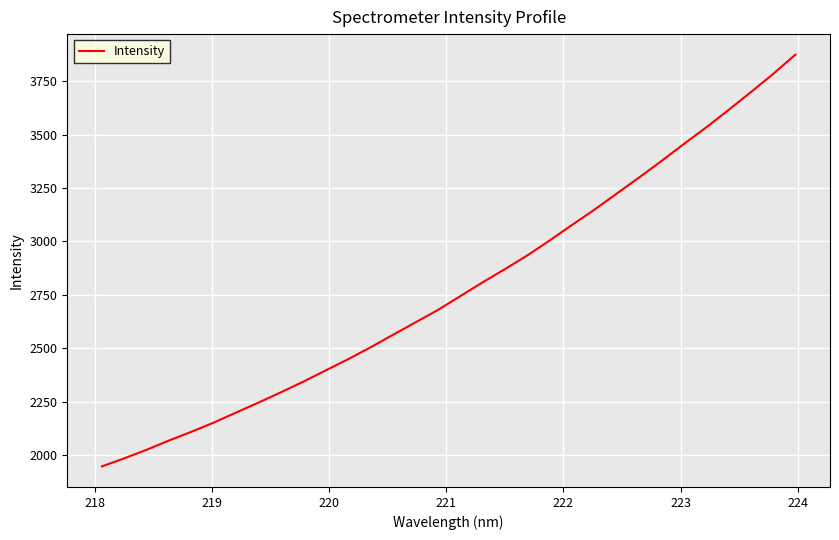

What is the maximum value shown in the chart?

3873.6